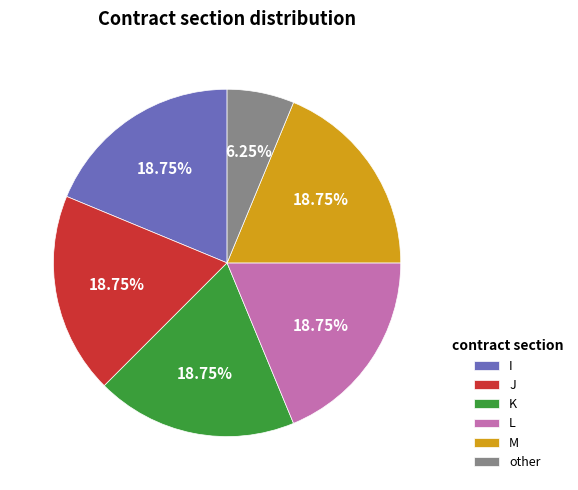

What is the total percentage of J and other?

25.0%